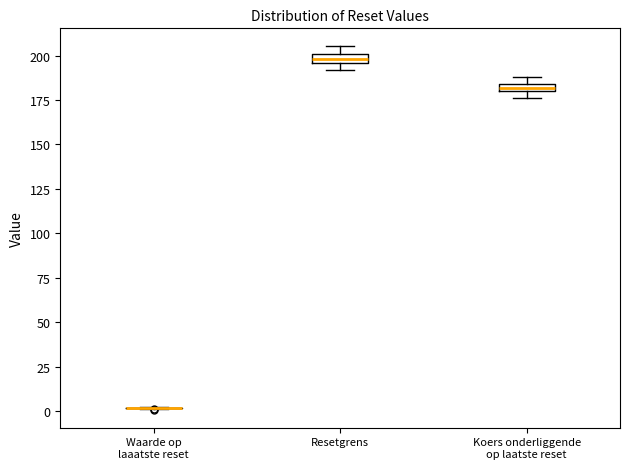

Where is the lower edge of the box for Resetgrens on the y-axis? The values are not printed on the chart, so give them approximately, as read against the axis.

195